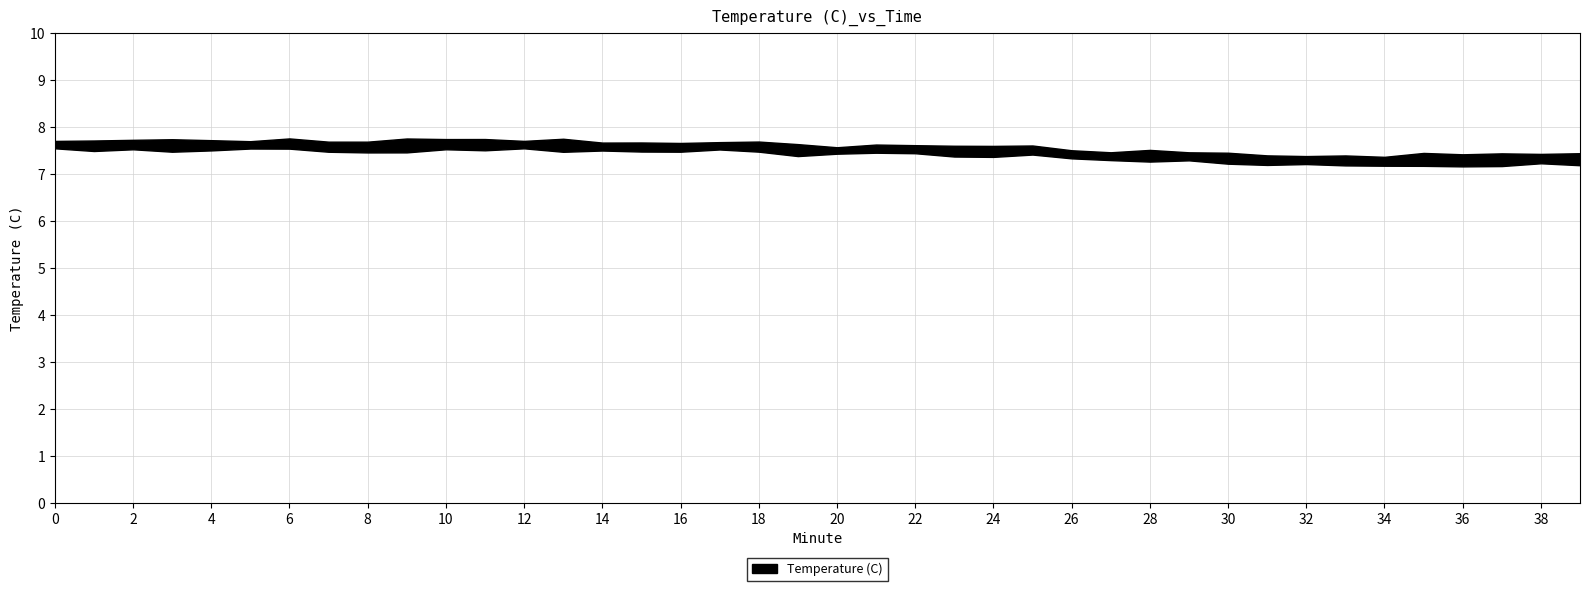

What is the value of the 25th point from the left?

7.5